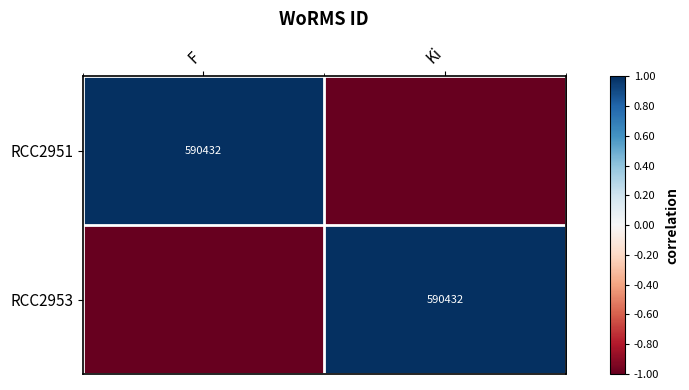

Which category has the lowest value across all series?

Ki